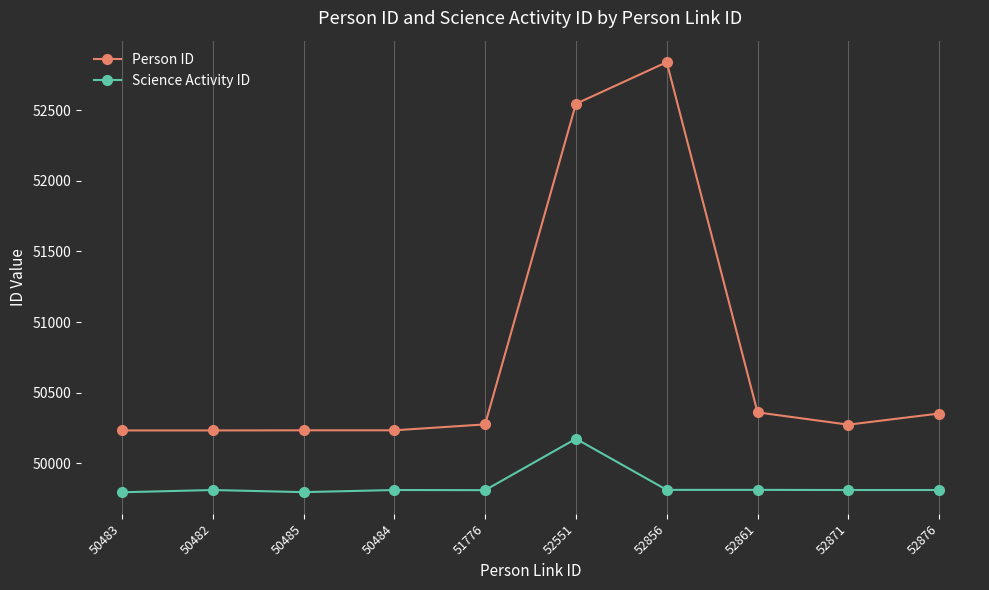

Is this an area chart (filled region under the line)?

No